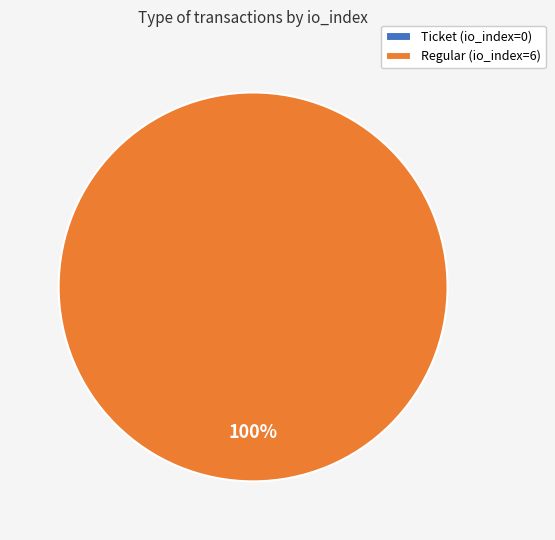

Which slice is the largest?

Regular